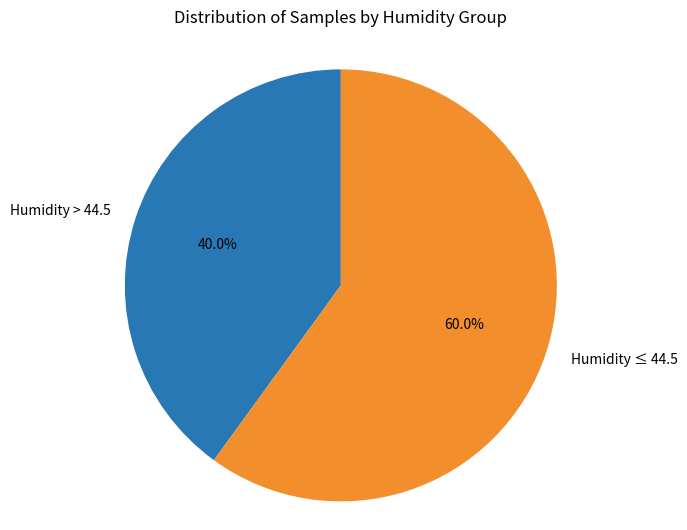

Is there a majority slice in this chart?

Yes